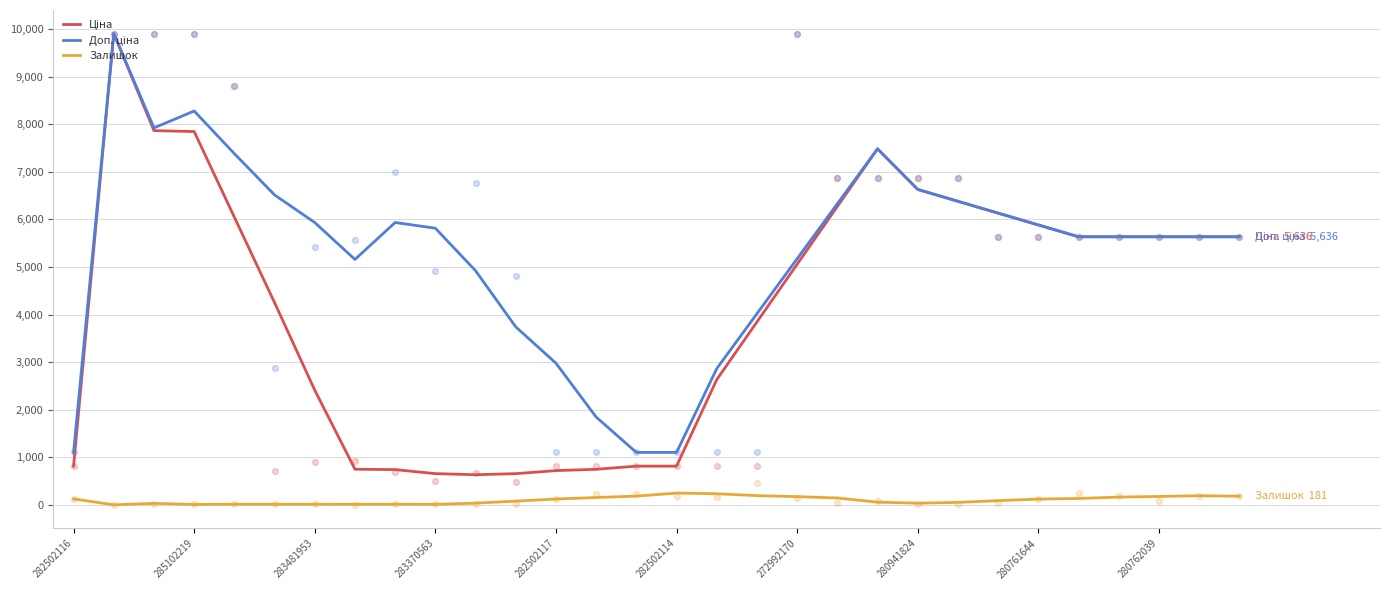

Which series contains the lowest Y value?

Залишок